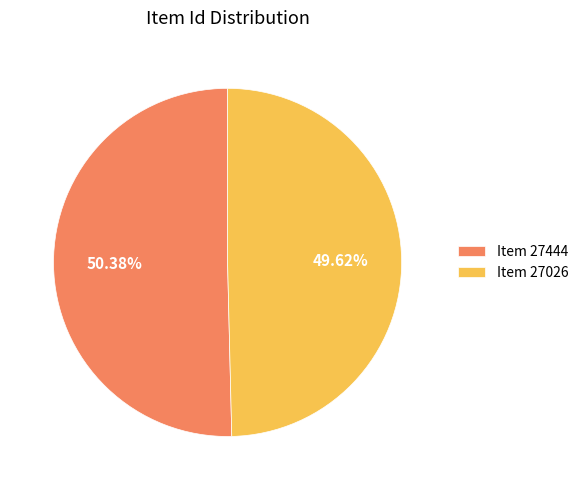

The Item 27026 slice represents 44% of the pie. True or false?

False